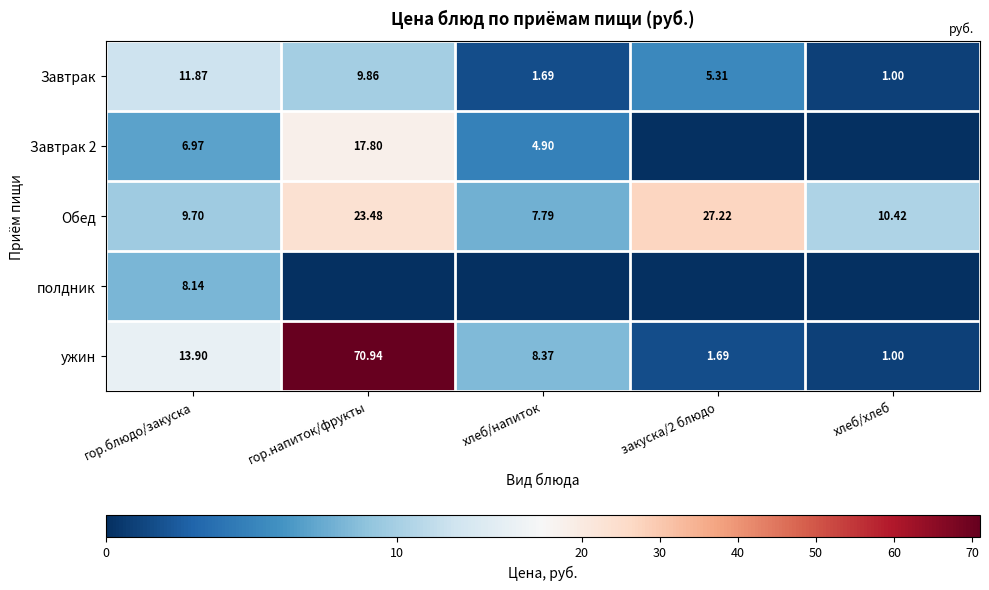

The ужин series shows 19.5 at гор.блюдо/закуска. True or false?

False